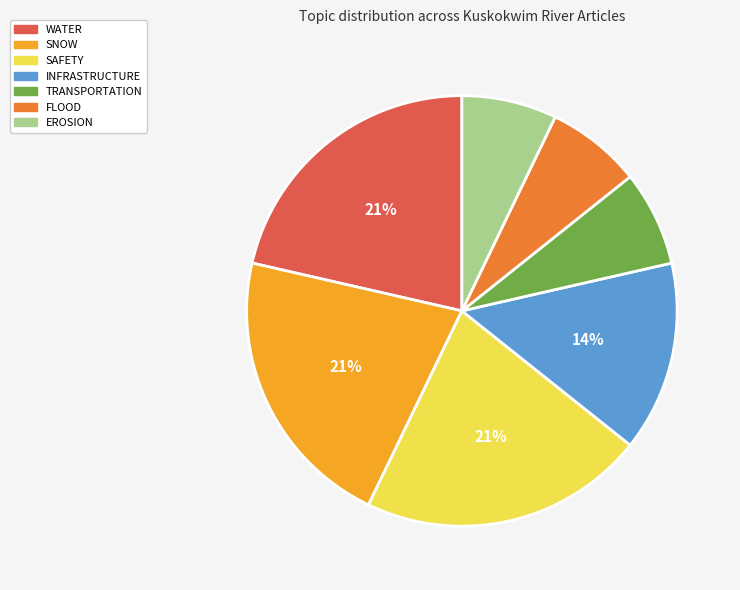

Count the number of slices in the pie.

7